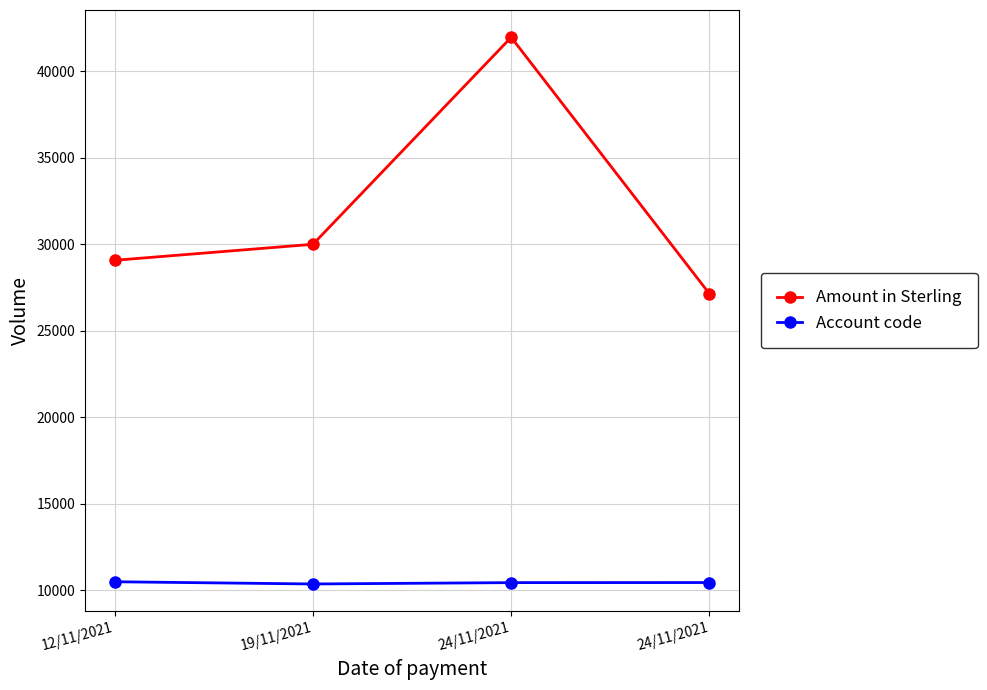

Where does the Amount in Sterling series first go above 30000?

24/11/2021